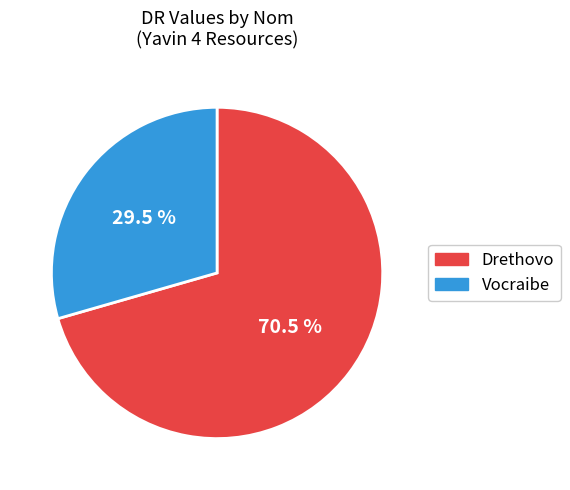

Rank the categories by value from highest to lowest.

Drethovo, Vocraibe